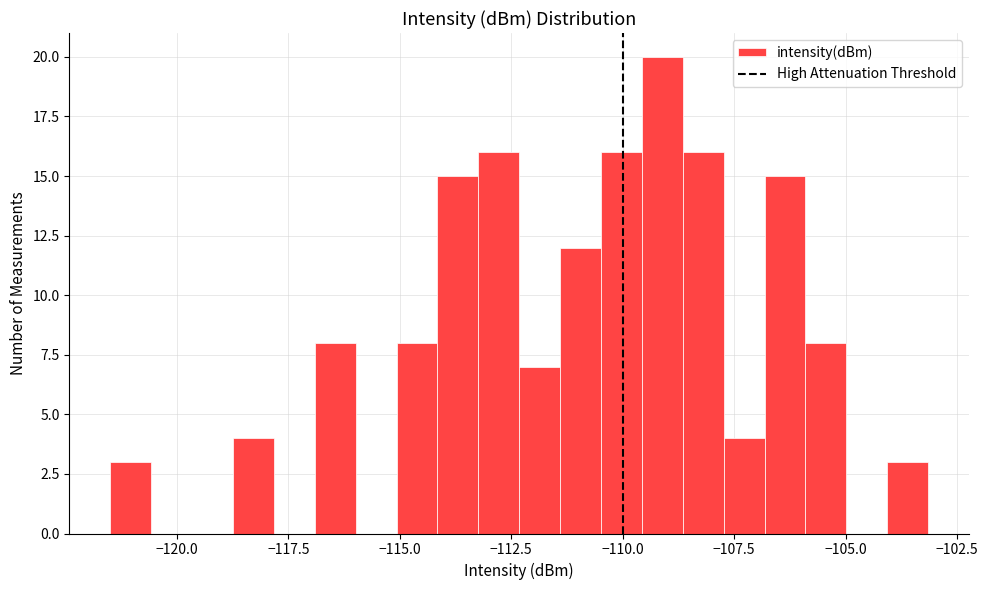

Around what value on the x-axis is the tallest bar? Give the approximate position of its centre, as read against the axis.

-109.0